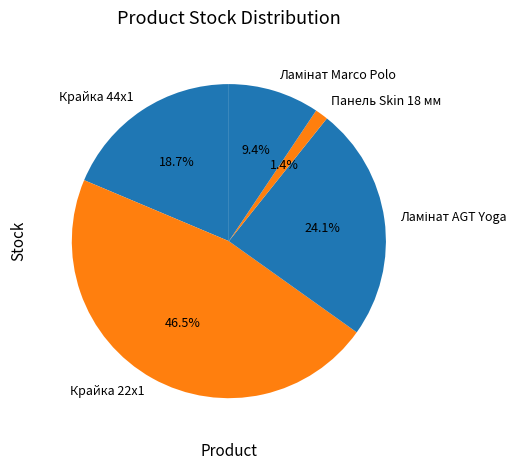

How many slices are in this pie chart?

5